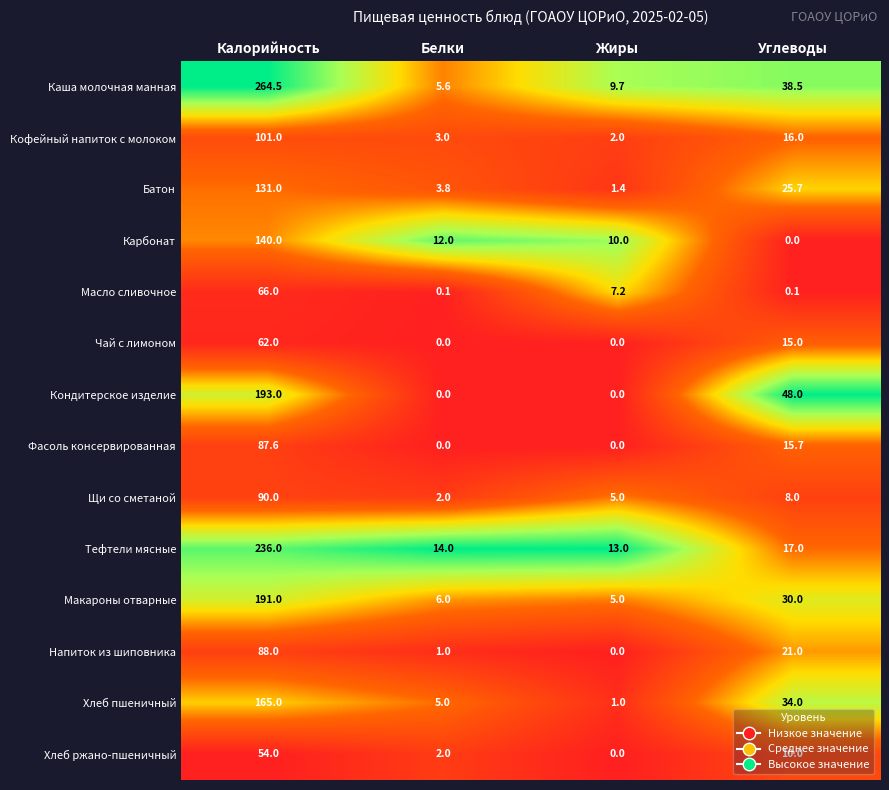

The value of Масло сливочное at Калорийность is 42.3. True or false?

False